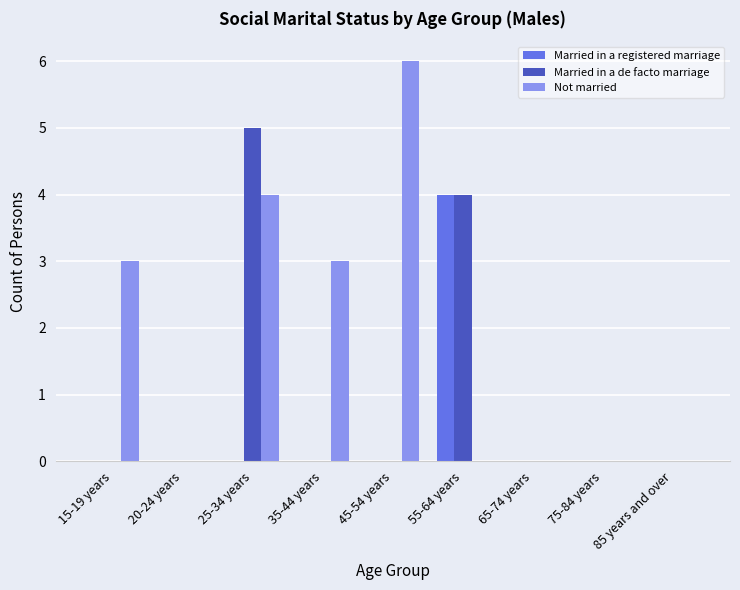

What is the sum of all Married in a de facto marriage values?

9